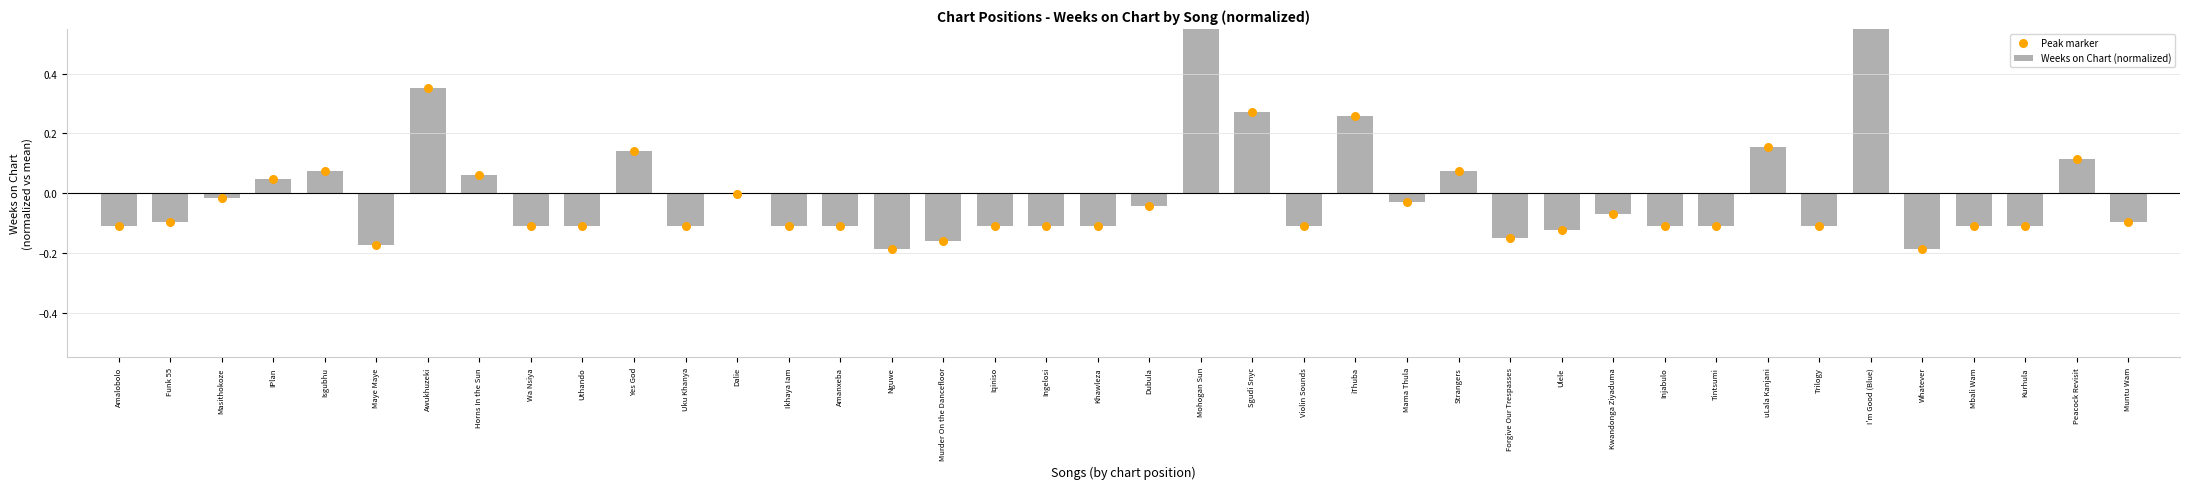

Which series contains the highest Y value?

Weeks on Chart (normalized)